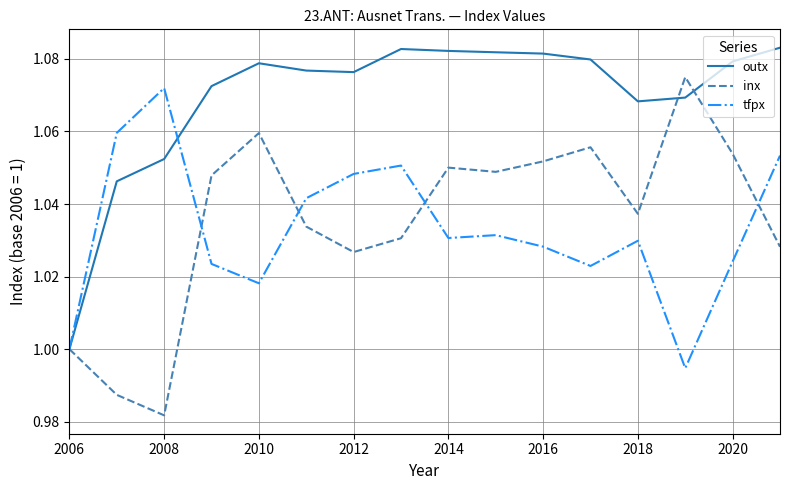

Which series has the largest total across all categories?

outx